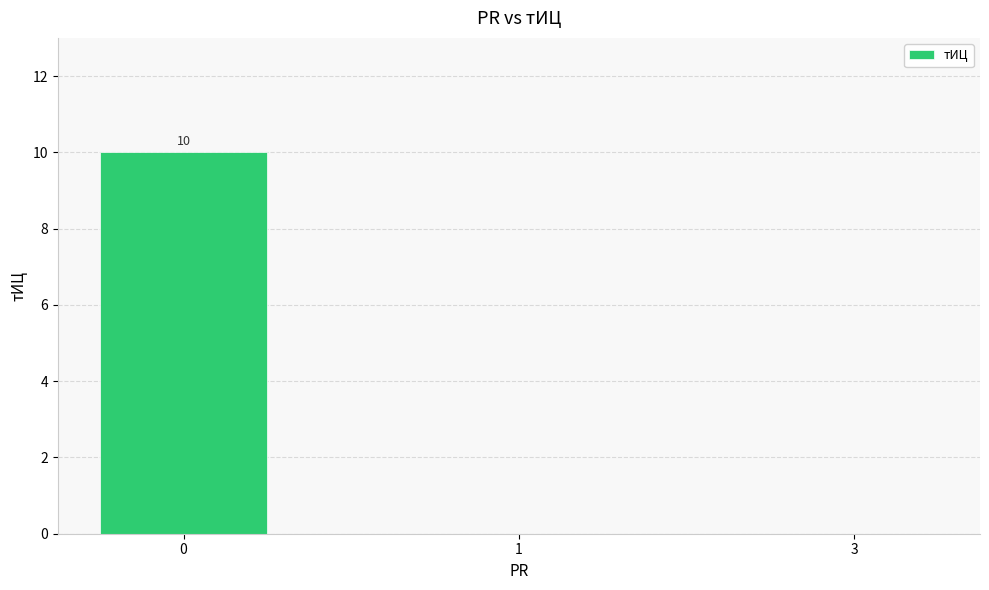

What is the maximum value shown in the chart?

10